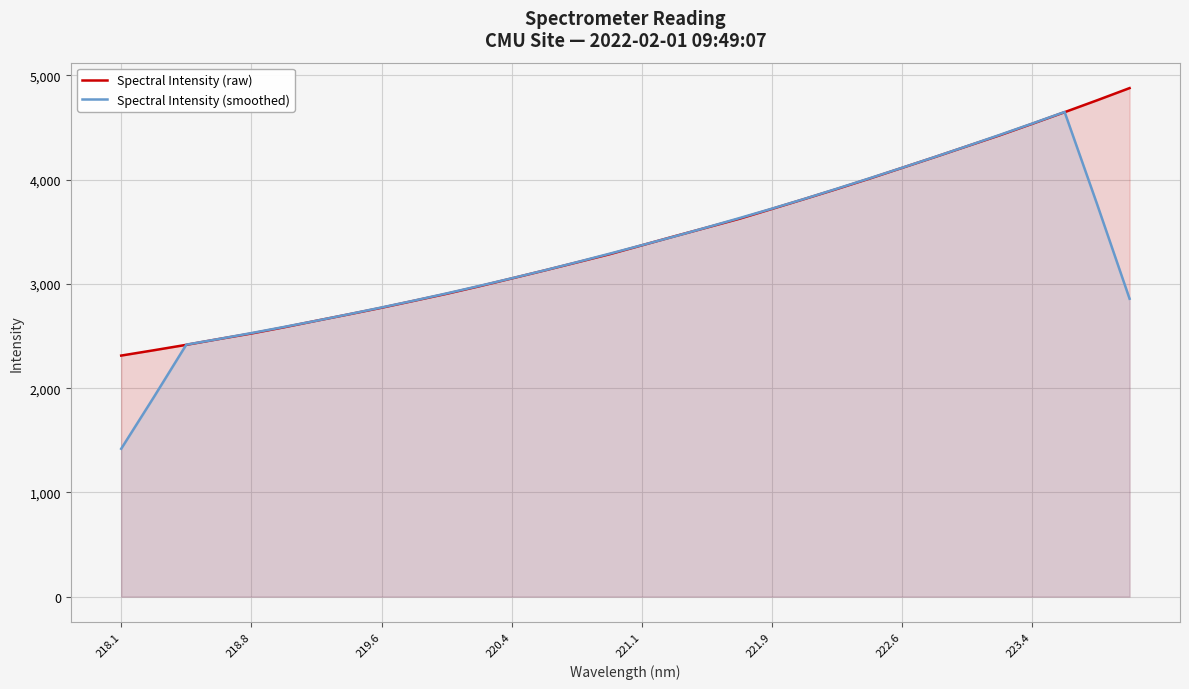

The Spectral Intensity (smoothed) series shows 4538.8 at 223.4. True or false?

True